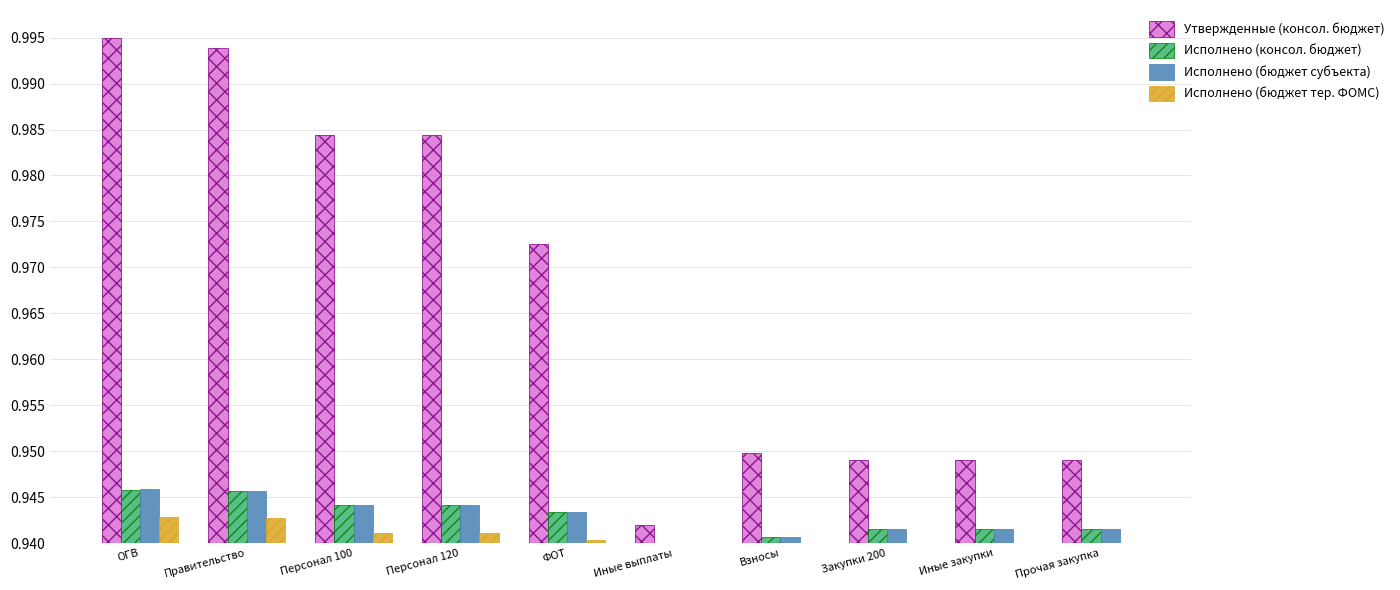

What is the value of the Исполнено (консол. бюджет) bar at the 2nd from the left?

0.9